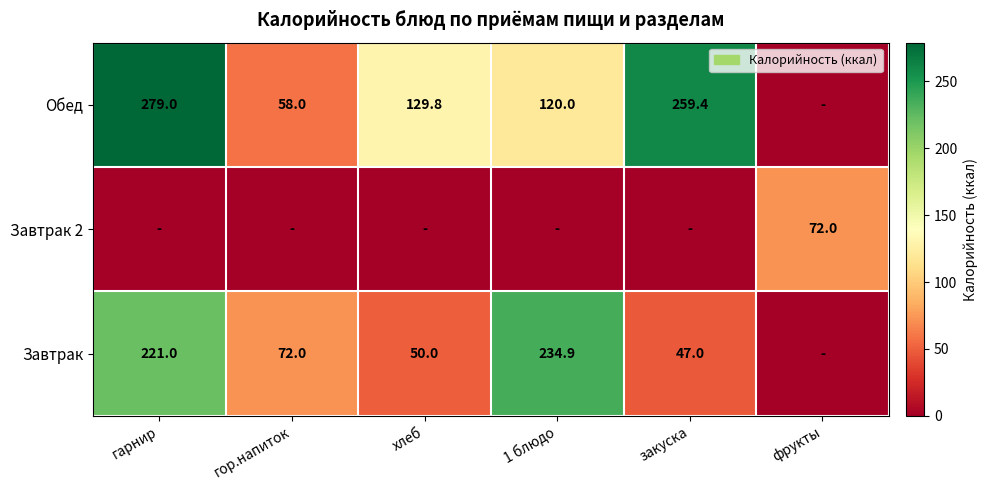

The value of Завтрак at хлеб is 50.0. True or false?

True